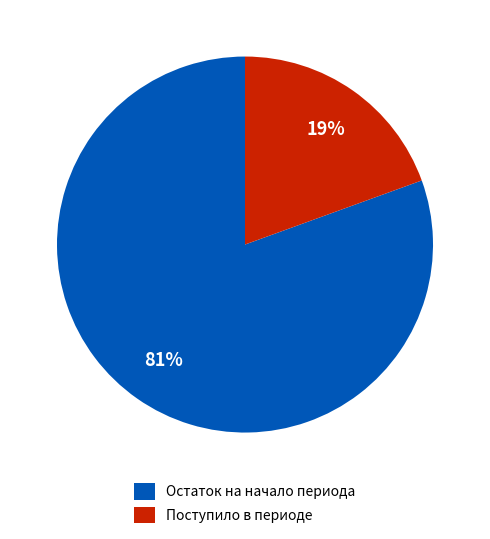

To the nearest percent, what percentage of the pie is Остаток на начало периода?

81%